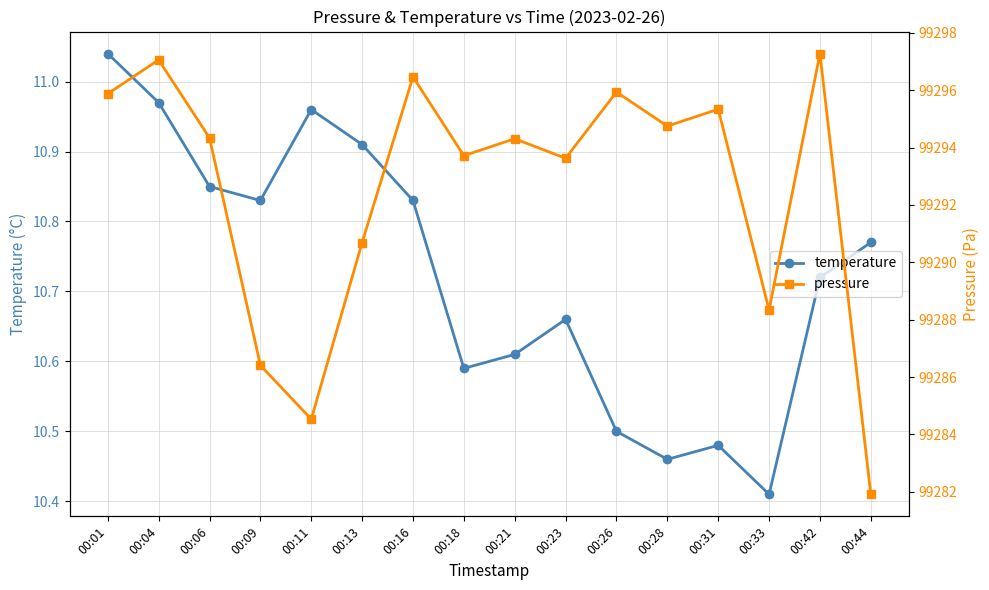

Which category has the lowest value across all series?

00:33